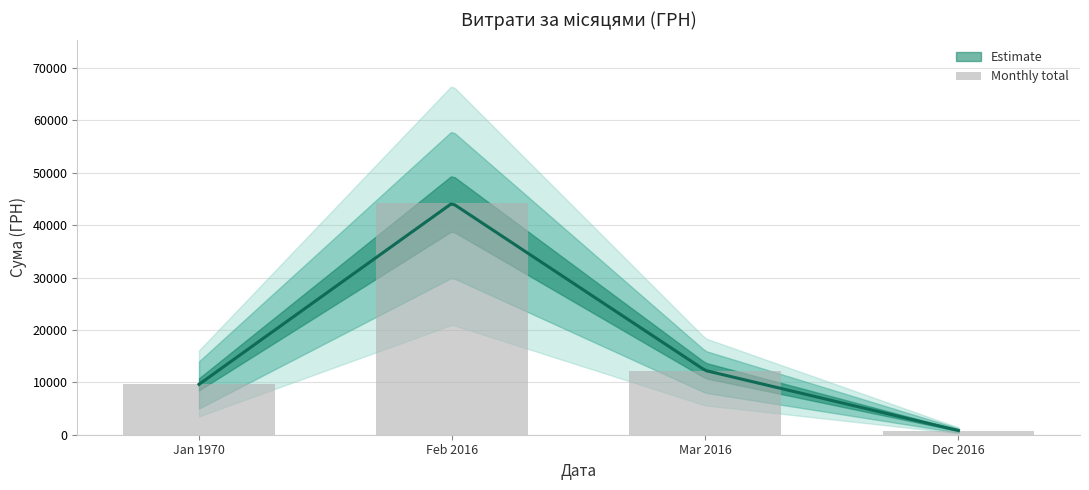

What is the value of the 3rd bar from the left?

12260.1